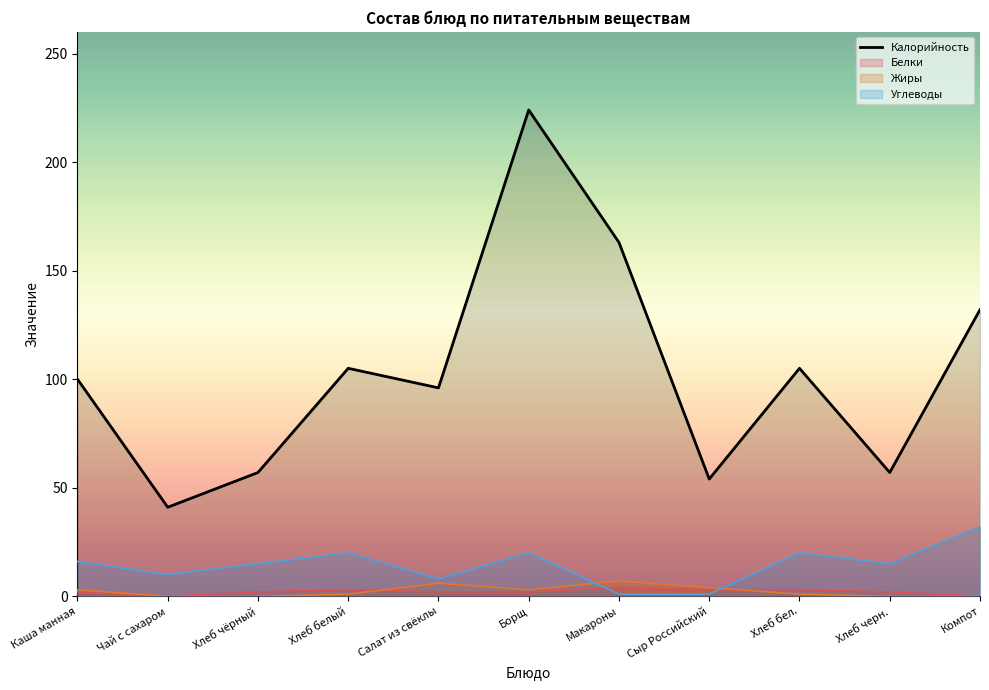

Reading left to right, extract all data points from this chart.

Калорийность: Каша манная=100	Чай с сахаром=41	Хлеб чёрный=57	Хлеб белый=105	Салат из свёклы=96	Борщ=224	Макароны=163	Сыр Российский=54	Хлеб бел.=105	Хлеб черн.=57	Компот=132
Белки: Каша манная=2	Чай с сахаром=0	Хлеб чёрный=2	Хлеб белый=3	Салат из свёклы=2	Борщ=2	Макароны=4	Сыр Российский=3	Хлеб бел.=3	Хлеб черн.=2	Компот=0
Жиры: Каша манная=3	Чай с сахаром=0	Хлеб чёрный=0	Хлеб белый=1	Салат из свёклы=6	Борщ=3	Макароны=7	Сыр Российский=4	Хлеб бел.=1	Хлеб черн.=0	Компот=0
Углеводы: Каша манная=16	Чай с сахаром=10	Хлеб чёрный=15	Хлеб белый=20	Салат из свёклы=8	Борщ=20	Макароны=1	Сыр Российский=1	Хлеб бел.=20	Хлеб черн.=15	Компот=32